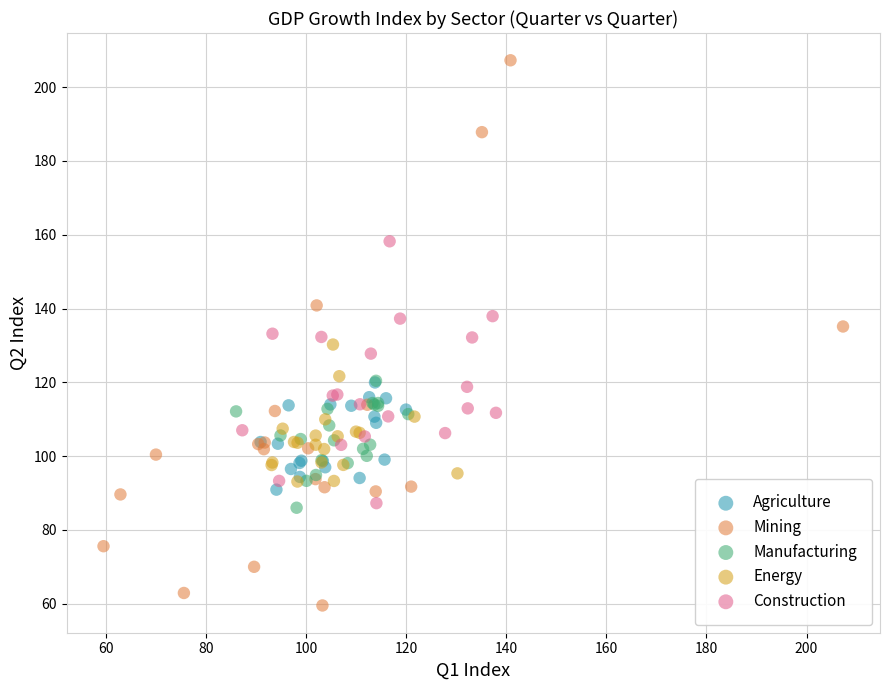

Which series has the widest spread of Y values?

Mining